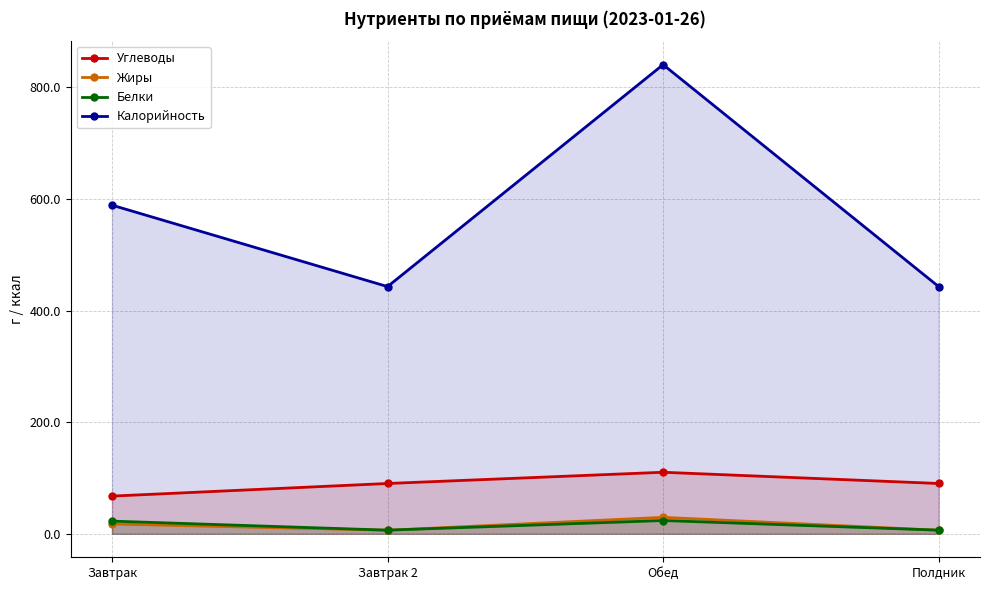

Does the chart have visible grid lines?

Yes